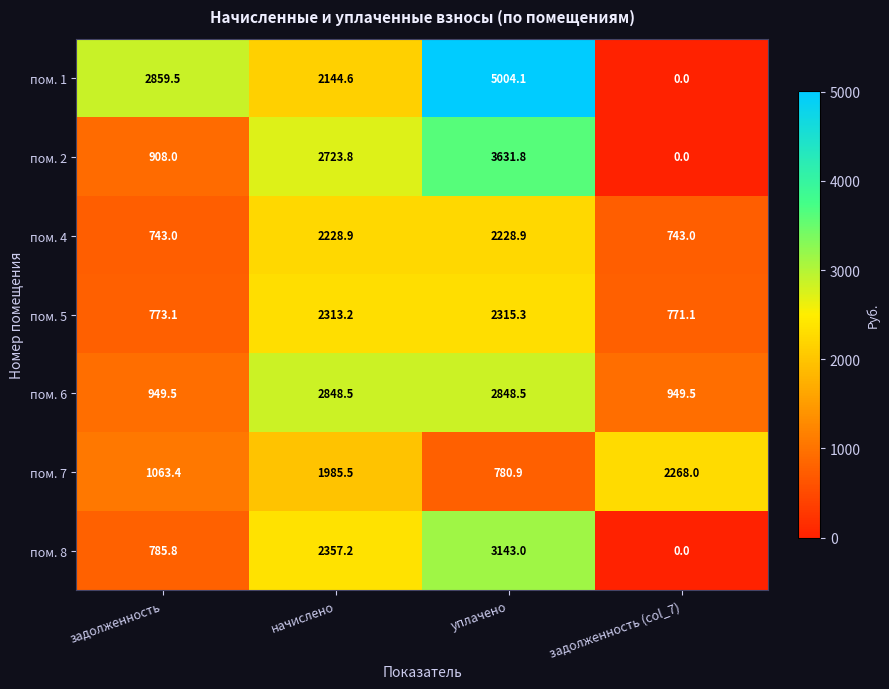

Count the number of data series in this chart.

7